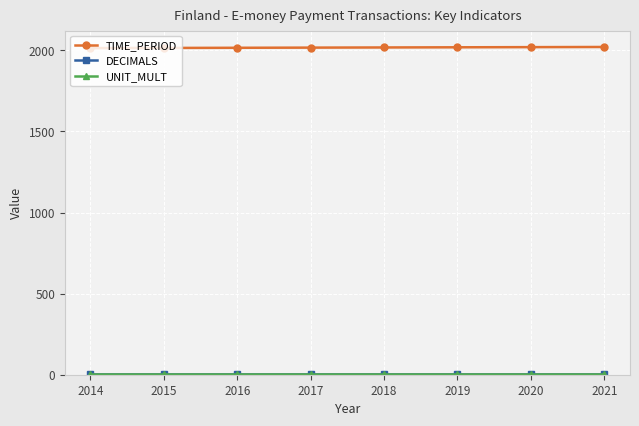

True or false: TIME_PERIOD has a value of 3267 at 2018.

False